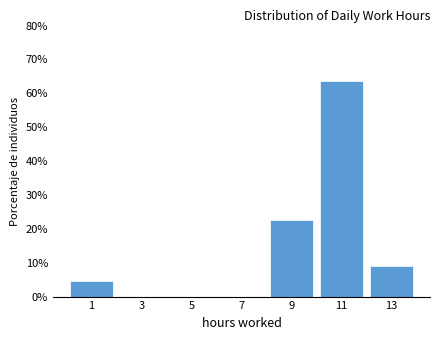

Which range on the x-axis has the tallest bar?

10 to 12